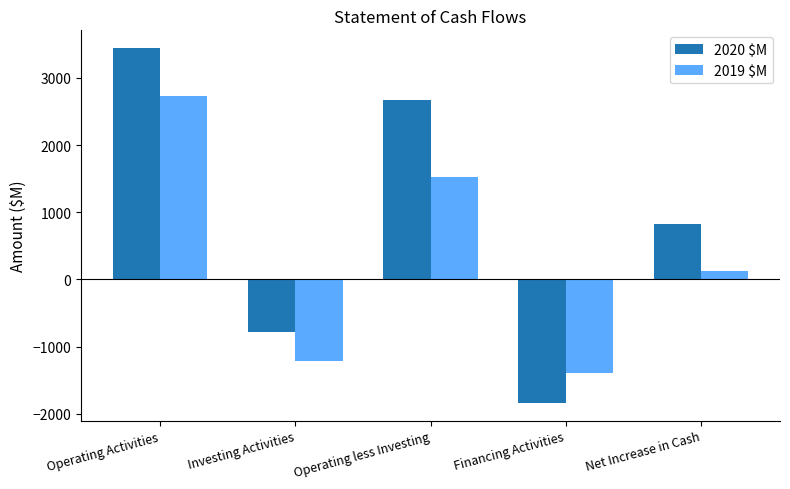

List the series in order of their peak value, highest first.

2020 $M, 2019 $M